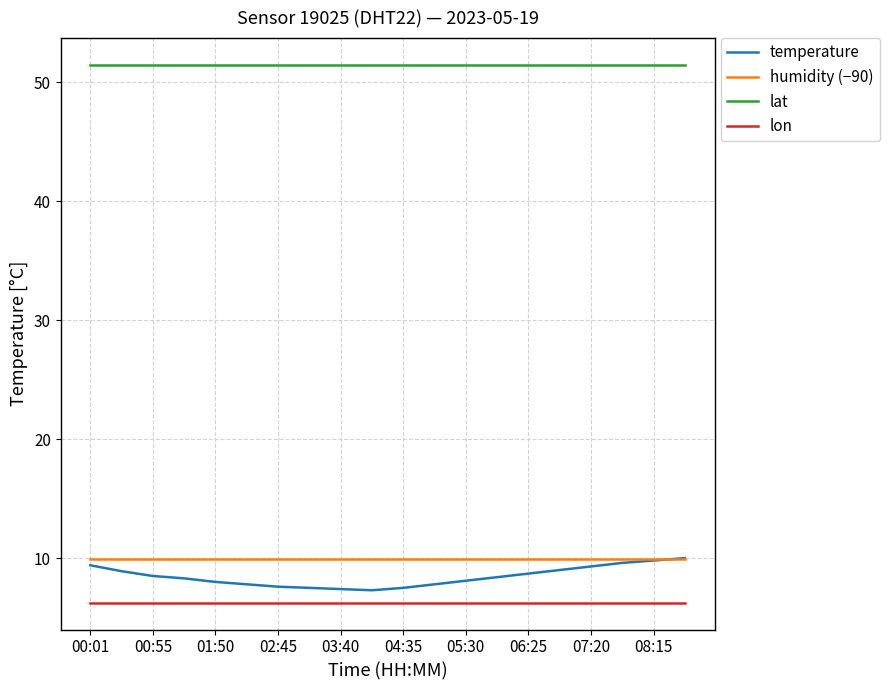

How many distinct data groups are displayed?

4